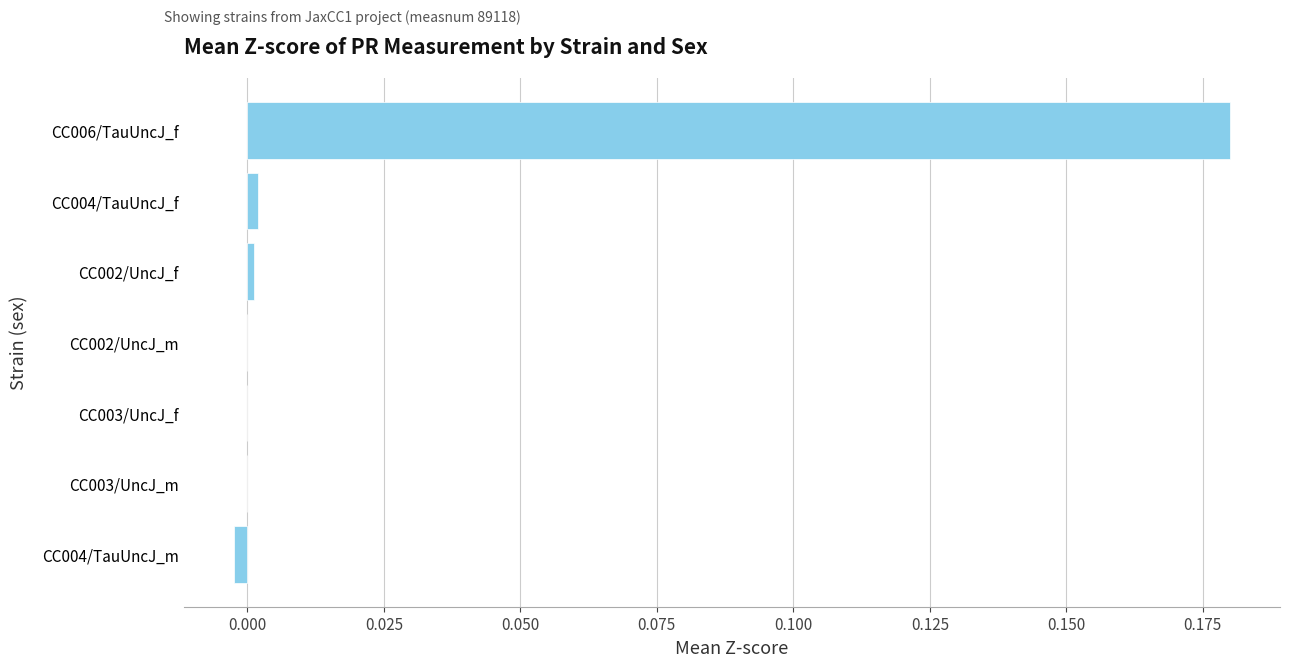

Count the number of categories in the chart.

7